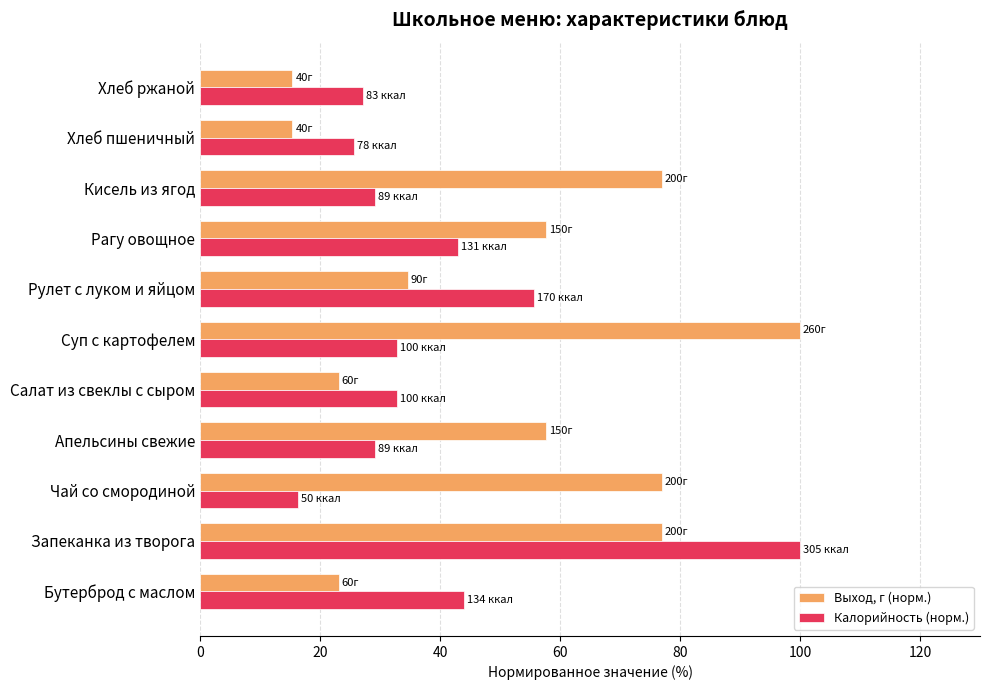

Rank the series at Кисель из ягод from lowest to highest value.

Калорийность (норм.), Выход, г (норм.)